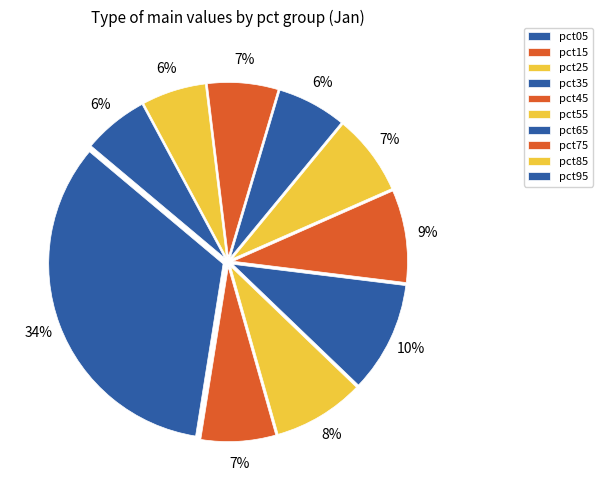

How many segments does this pie chart have?

10